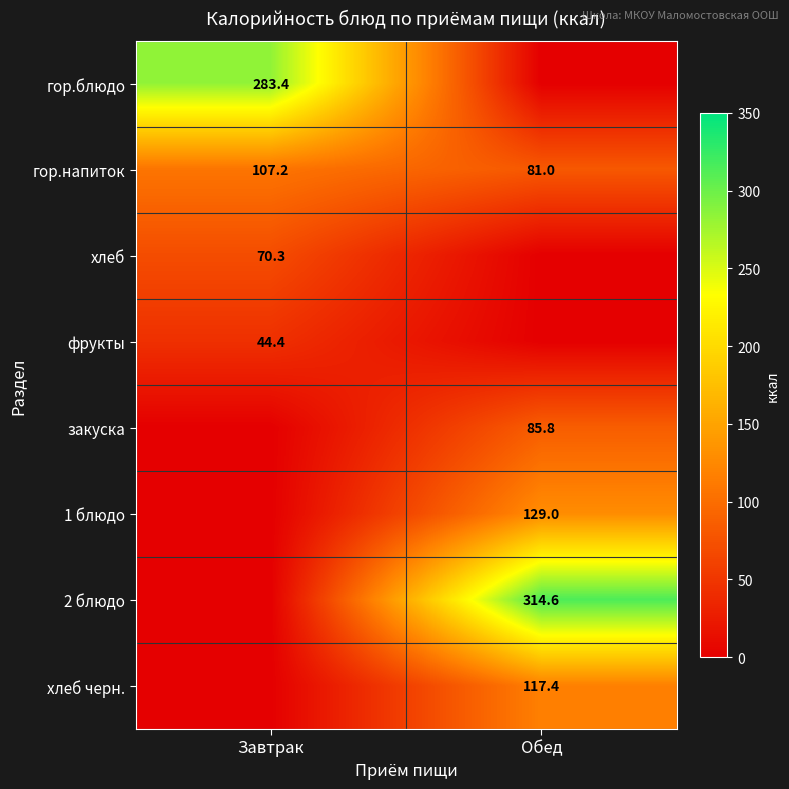

What is the sum of the гор.напиток values at Завтрак and Обед?

188.2